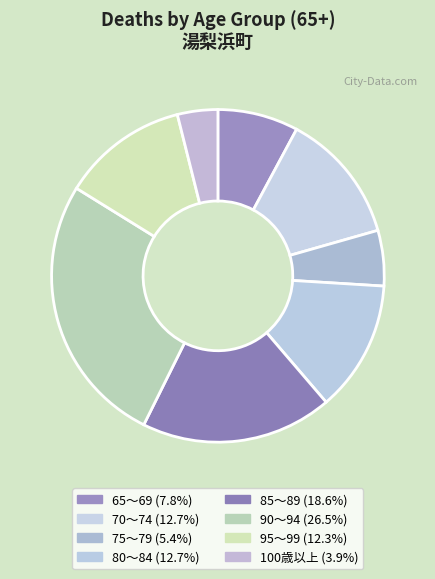

Combined, do 75～79 and 85～89 account for over 50%?

No